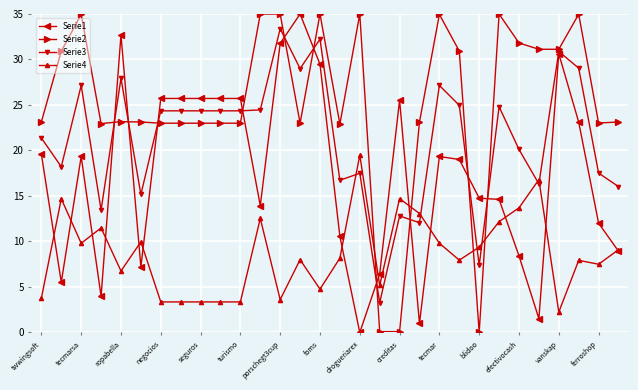

Rank the series by their average value, from highest to lowest.

Serie2, Serie3, Serie1, Serie4